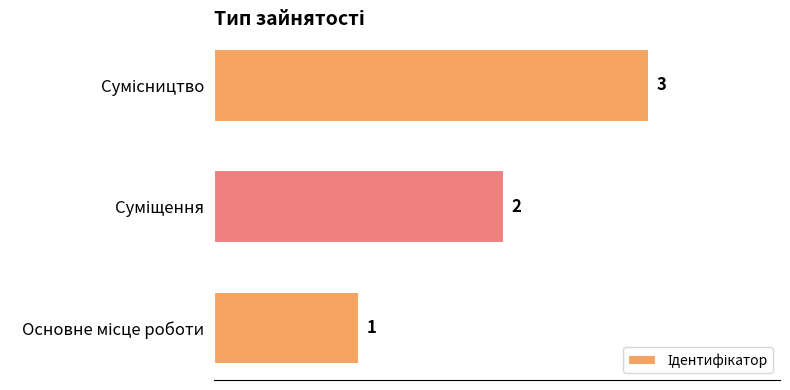

What is the greatest value displayed?

3